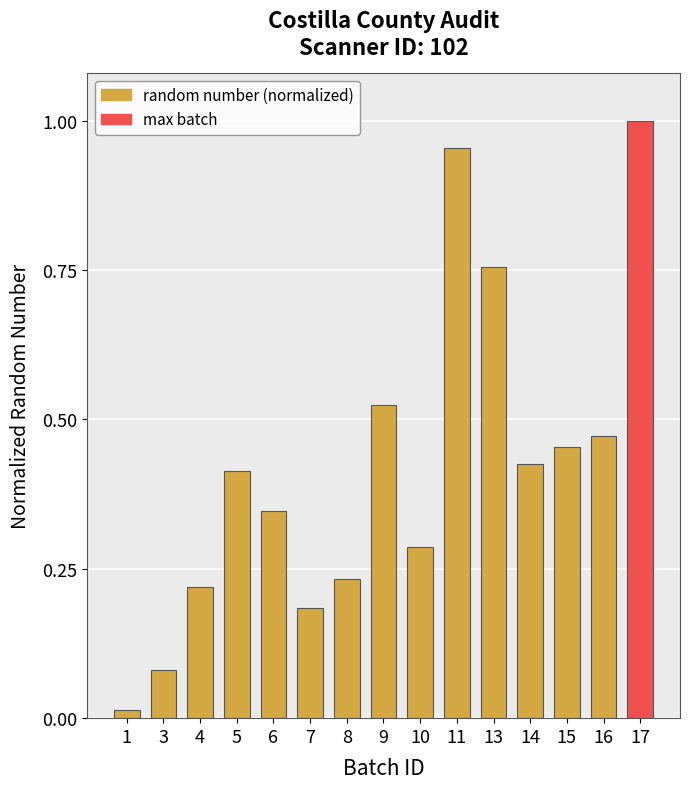

Between 14 and 11, which is larger?

11